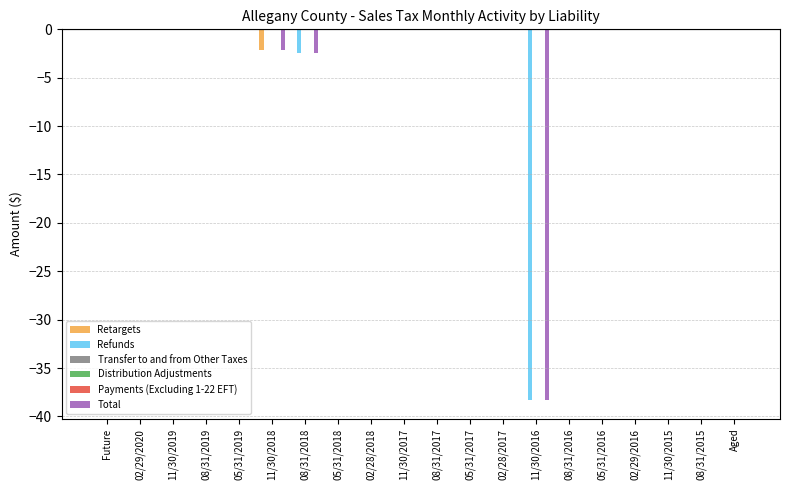

What is the label of the 13th bar from the right?

05/31/2018